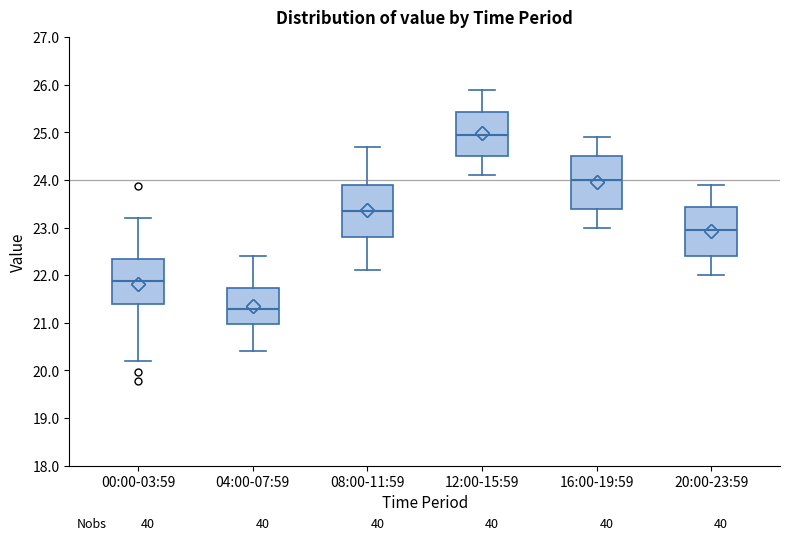

Where does the median line of the box for 04:00-07:59 sit on the y-axis? The values are not printed on the chart, so give them approximately, as read against the axis.

21.3